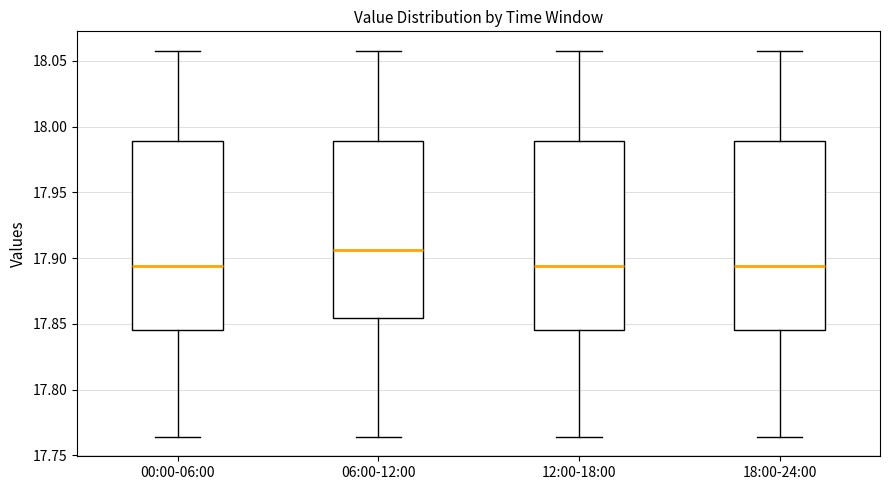

Where is the upper edge of the box for 00:00-06:00 on the y-axis? The values are not printed on the chart, so give them approximately, as read against the axis.

17.990